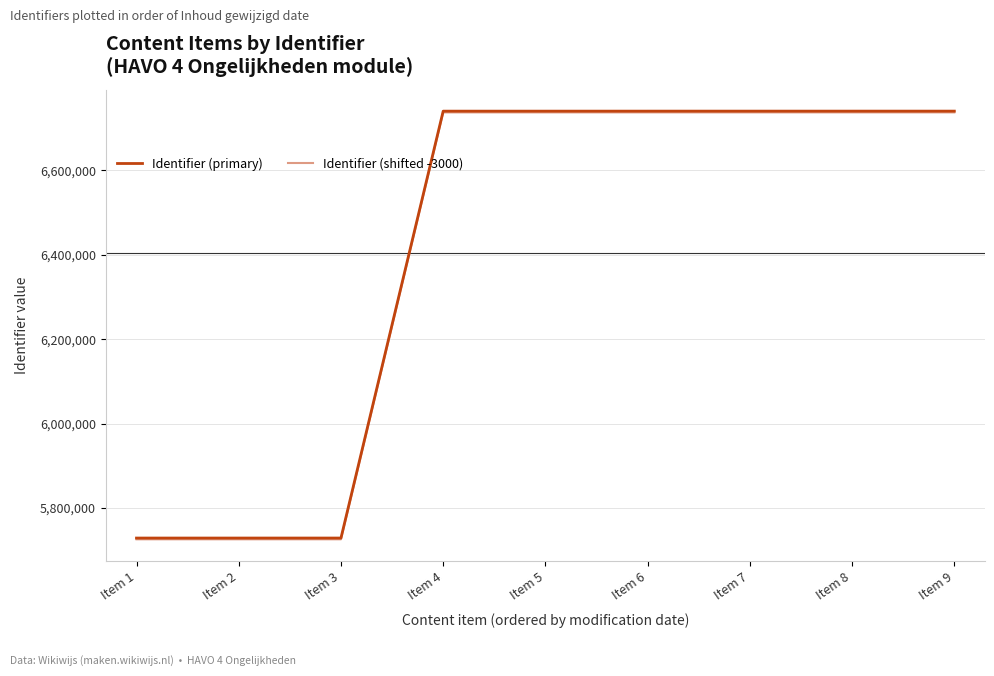

What is the total value across all series at Item 9?

13478166